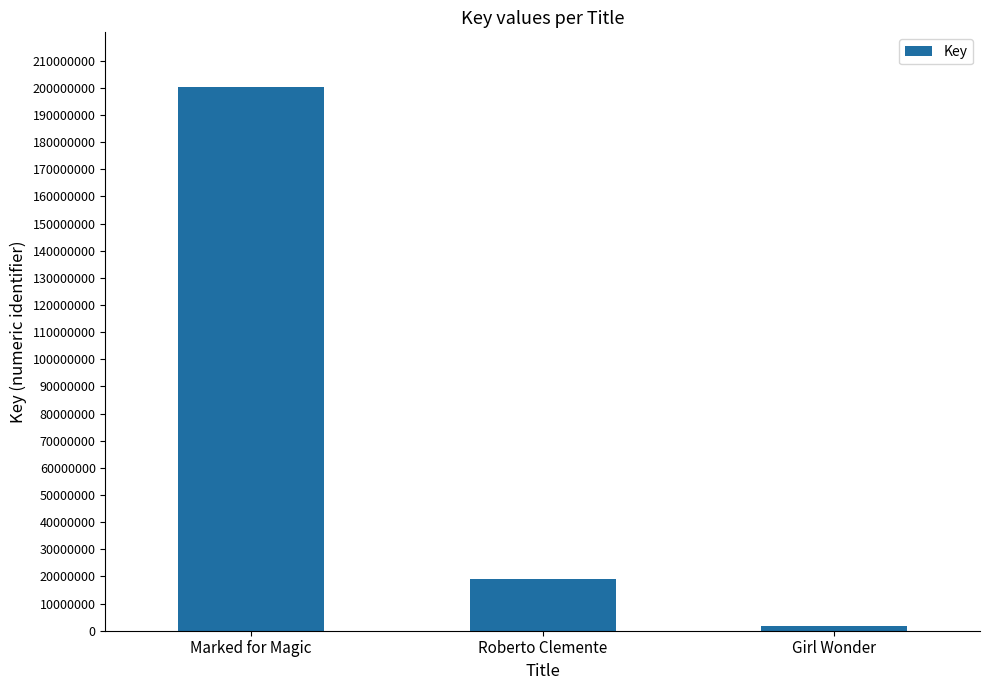

At which category does the chart reach its minimum across all series?

Girl Wonder